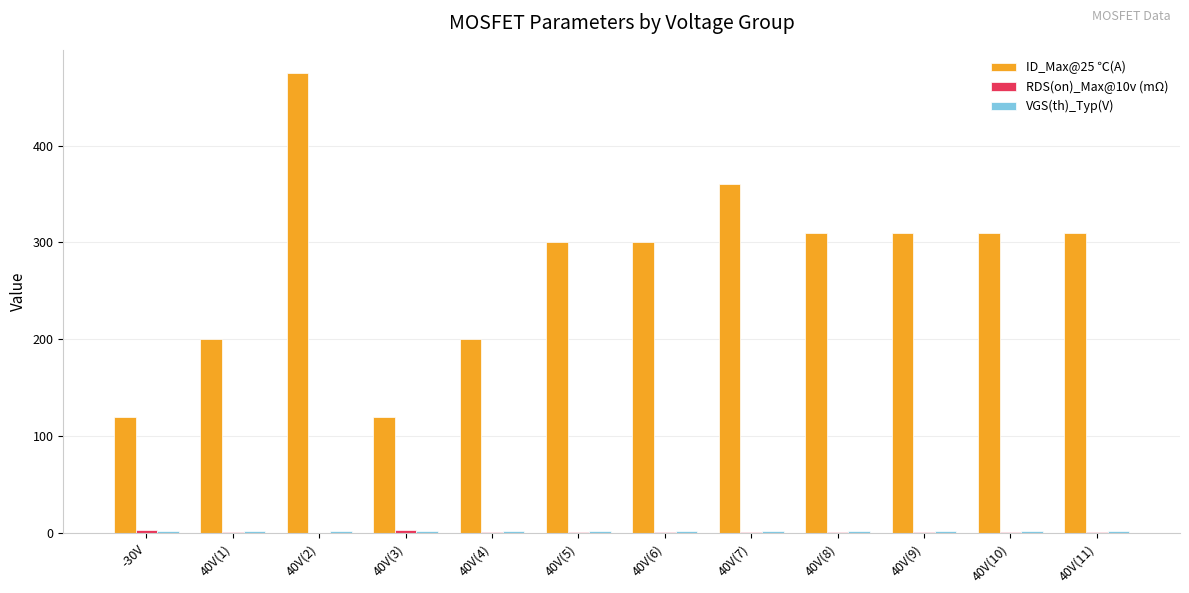

Count the number of categories in the chart.

12